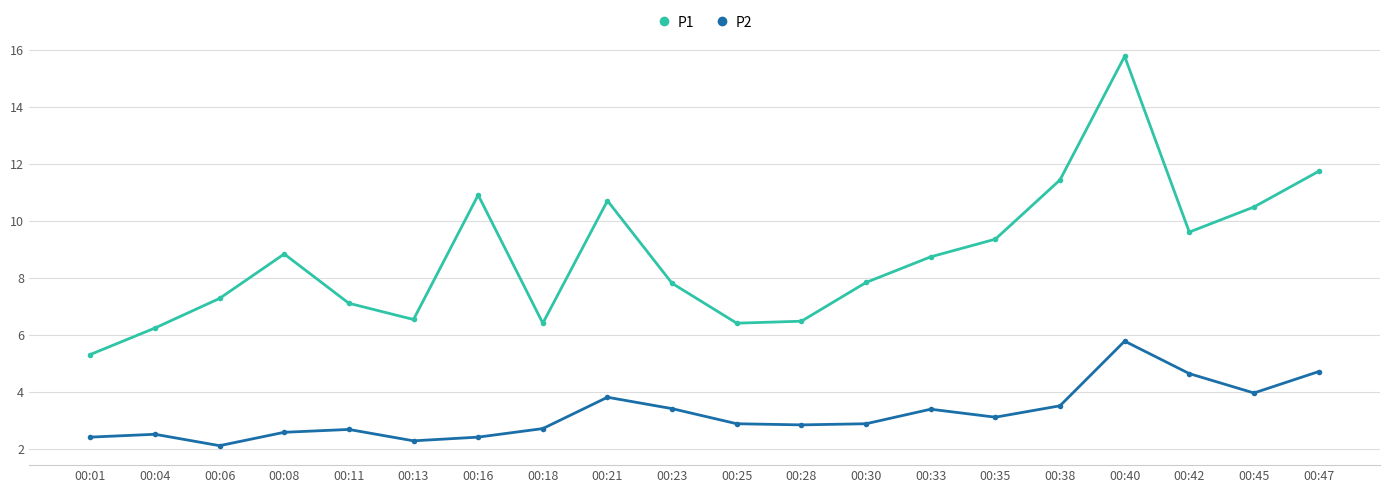

What is the sum of all P2 values?

64.4